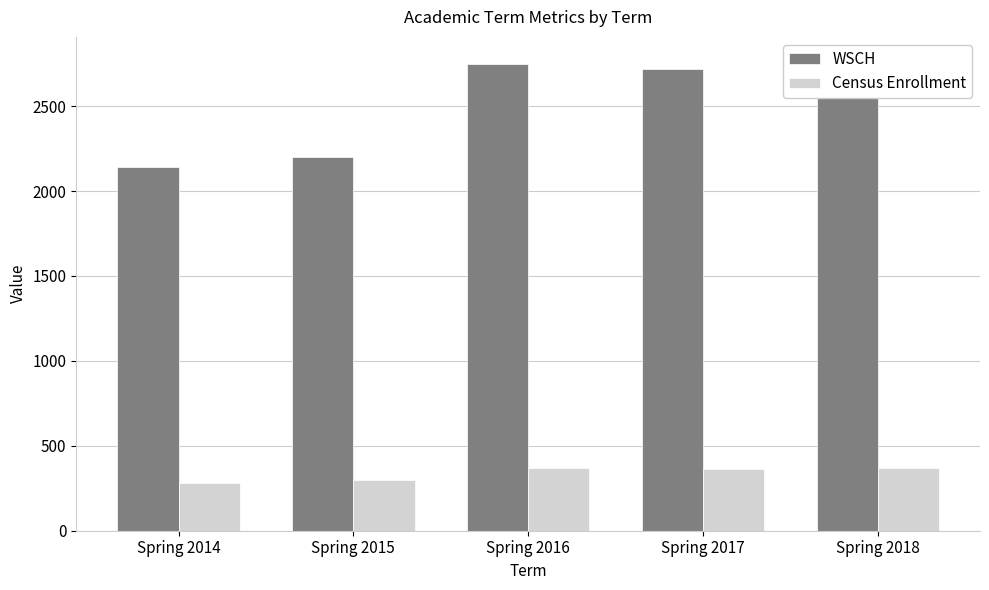

Rank the categories by Census Enrollment value from highest to lowest.

Spring 2016, Spring 2018, Spring 2017, Spring 2015, Spring 2014